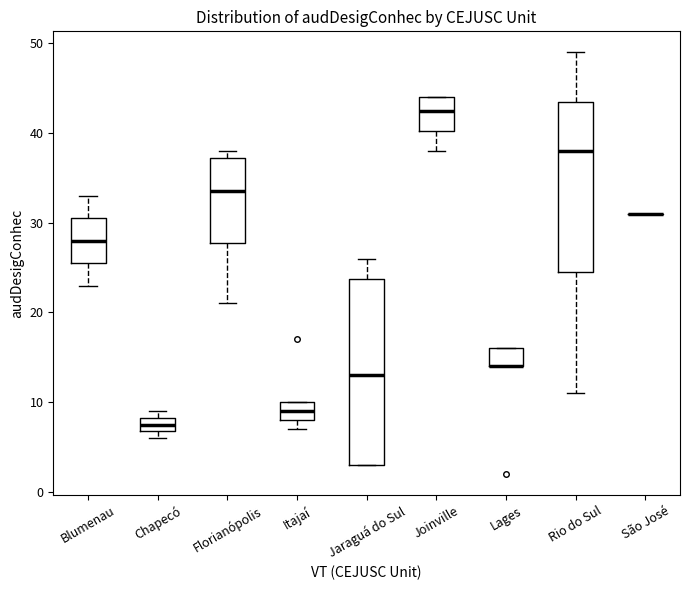

Reading left to right, transcribe this box plot: for each box, give where its median line is, the range the box spans, and where its two whiskers end, as read against the y-axis. The values are not printed on the chart, so give them approximately, as read against the axis.

Blumenau: median 28, box 26 to 31, whiskers 23 to 33
Chapecó: median 8 (inside the box), box 7 to 8, whiskers 6 to 9
Florianópolis: median 34, box 28 to 37, whiskers 21 to 38
Itajaí: median 9, box 8 to 10, whiskers 7 to 10
Jaraguá do Sul: median 13, box 3 to 24, whiskers 3 to 26
Joinville: median 43, box 40 to 44, whiskers 38 to 44
Lages: median 14 (drawn on the box's lower edge), box 14 to 16, whiskers 14 to 16
Rio do Sul: median 38, box 25 to 44, whiskers 11 to 49
São José: box collapsed to a line at 31, whiskers 31 to 31